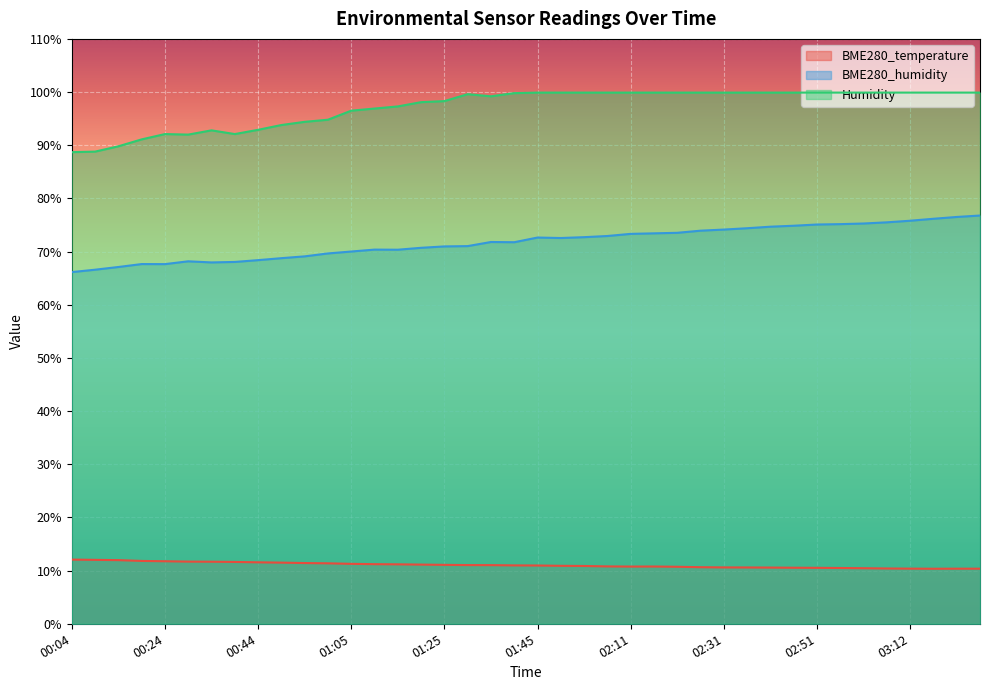

True or false: BME280_temperature has more than 2 interior local peaks.

False